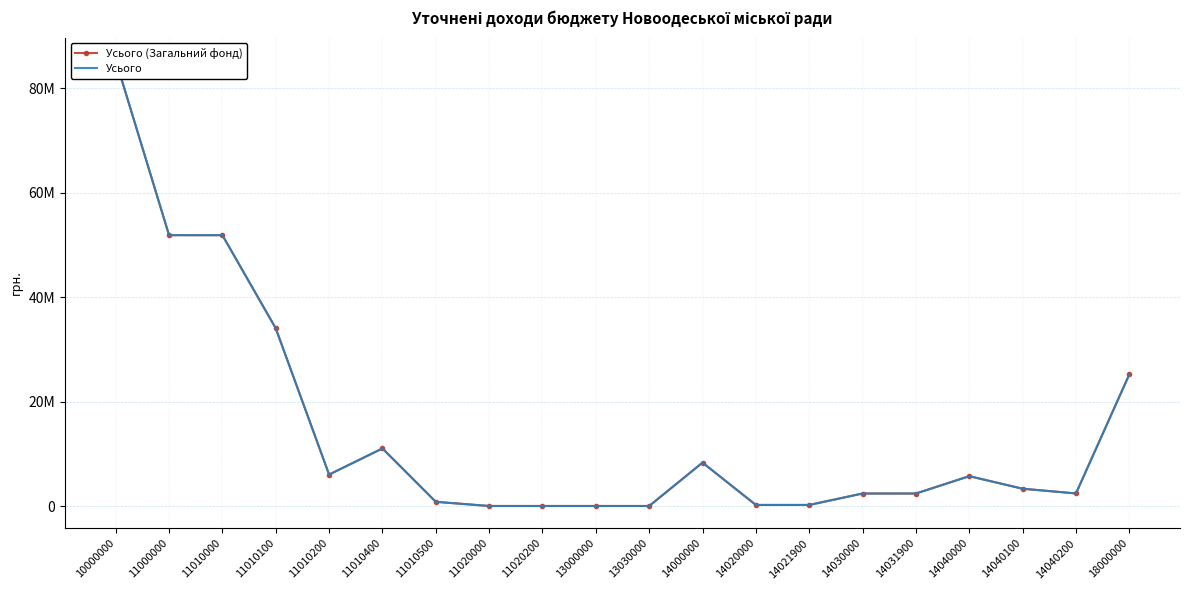

True or false: Усього (Загальний фонд) and Усього cross at least once.

False